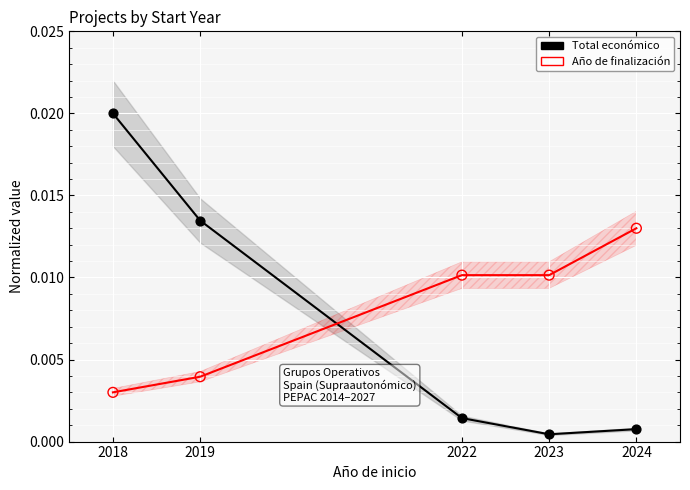

Which series has the largest total across all categories?

Año de finalización